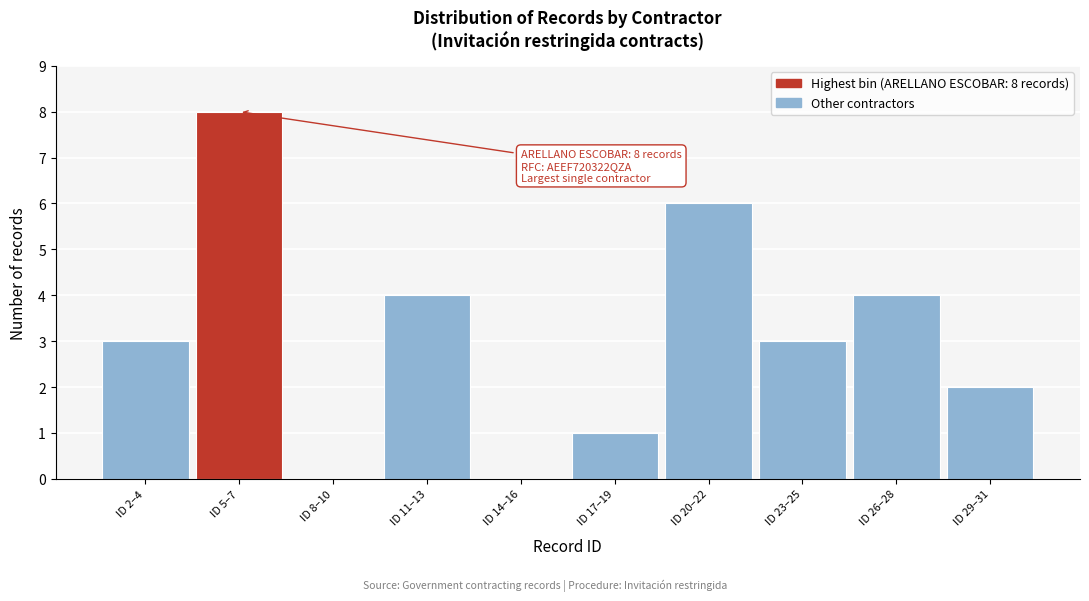

Reading left to right, what are all the values shown in this chart?

ID 2–4=3	ID 5–7=8	ID 8–10=0	ID 11–13=4	ID 14–16=0	ID 17–19=1	ID 20–22=6	ID 23–25=3	ID 26–28=4	ID 29–31=2